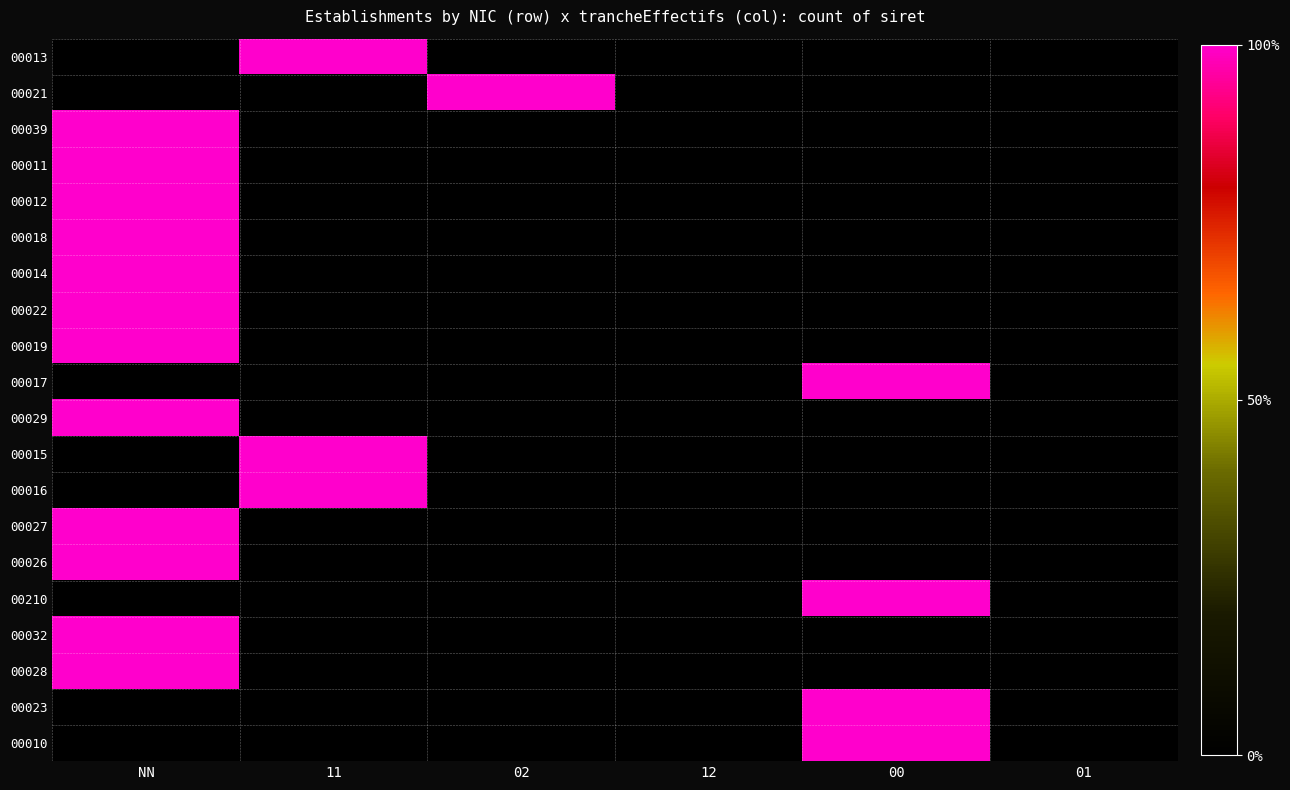

Reading left to right, transcribe all the data shown in this chart.

00013: NN=0	11=1	02=0	12=0	00=0	01=0
00021: NN=0	11=0	02=1	12=0	00=0	01=0
00039: NN=1	11=0	02=0	12=0	00=0	01=0
00011: NN=1	11=0	02=0	12=0	00=0	01=0
00012: NN=1	11=0	02=0	12=0	00=0	01=0
00018: NN=1	11=0	02=0	12=0	00=0	01=0
00014: NN=1	11=0	02=0	12=0	00=0	01=0
00022: NN=1	11=0	02=0	12=0	00=0	01=0
00019: NN=1	11=0	02=0	12=0	00=0	01=0
00017: NN=0	11=0	02=0	12=0	00=1	01=0
00029: NN=1	11=0	02=0	12=0	00=0	01=0
00015: NN=0	11=1	02=0	12=0	00=0	01=0
00016: NN=0	11=1	02=0	12=0	00=0	01=0
00027: NN=1	11=0	02=0	12=0	00=0	01=0
00026: NN=1	11=0	02=0	12=0	00=0	01=0
00210: NN=0	11=0	02=0	12=0	00=1	01=0
00032: NN=1	11=0	02=0	12=0	00=0	01=0
00028: NN=1	11=0	02=0	12=0	00=0	01=0
00023: NN=0	11=0	02=0	12=0	00=1	01=0
00010: NN=0	11=0	02=0	12=0	00=1	01=0